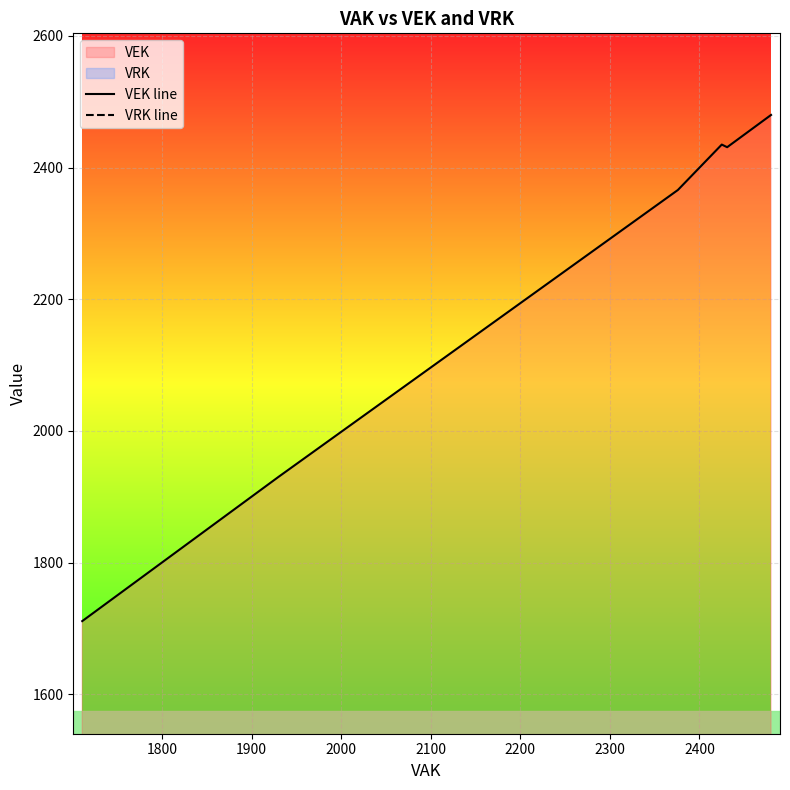

True or false: VRK line has more than 0 points higher than both neighbors.

False